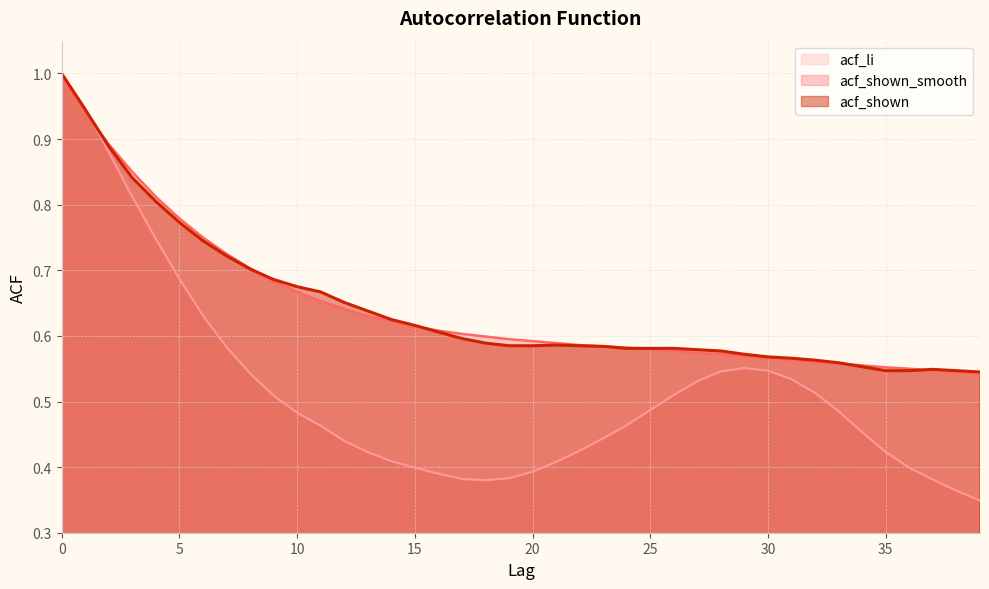

Which series changed the most between 26 and 39?

acf_li